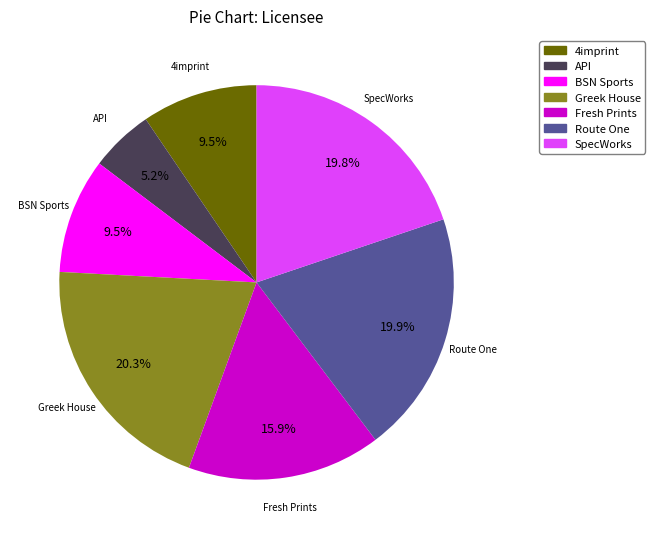

To the nearest percent, what is the difference between the largest and smallest slice percentages?

15%